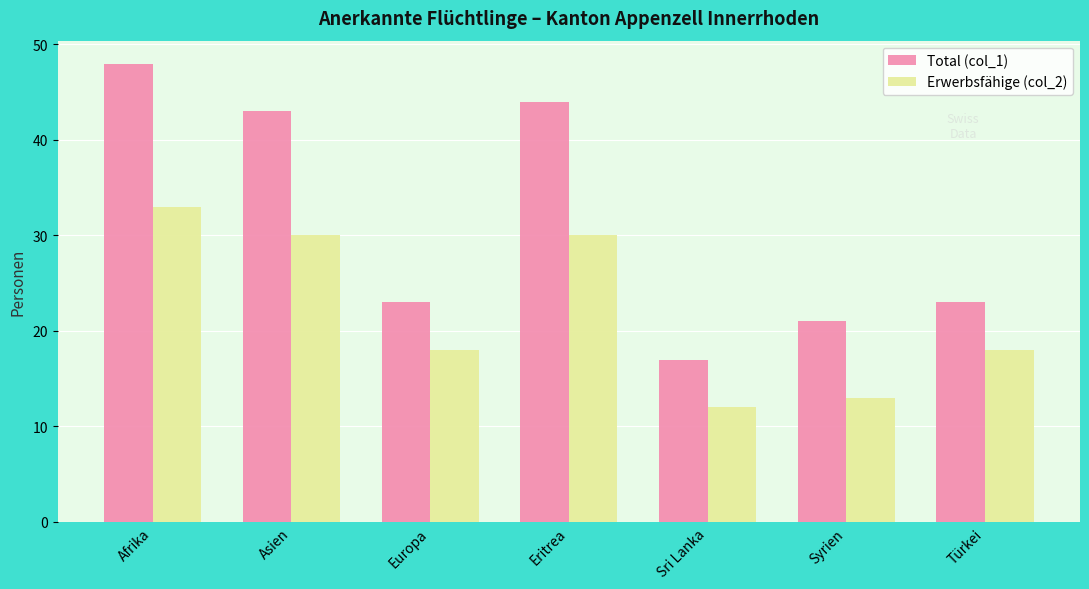

At Eritrea, list the series in order from largest to smallest.

Total (col_1), Erwerbsfähige (col_2)